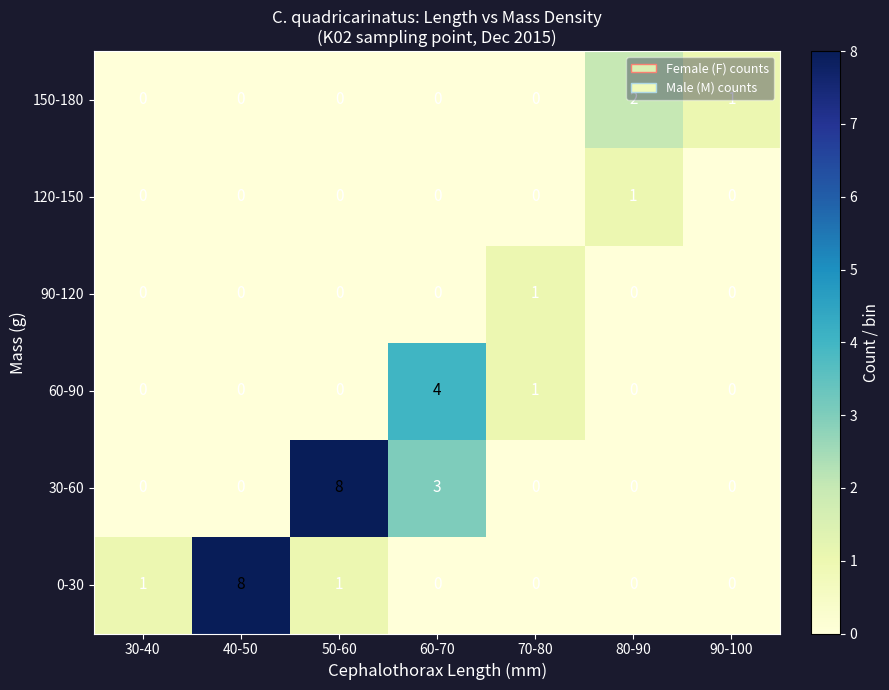

At which category is the sum across all series the highest?

50-60